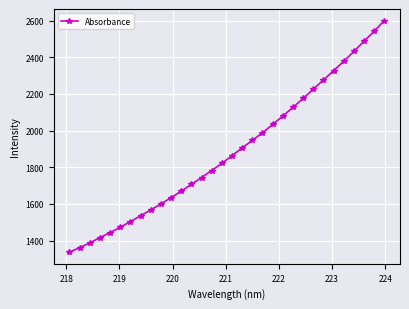

True or false: there are more than 0 points higher than both neighbors.

False